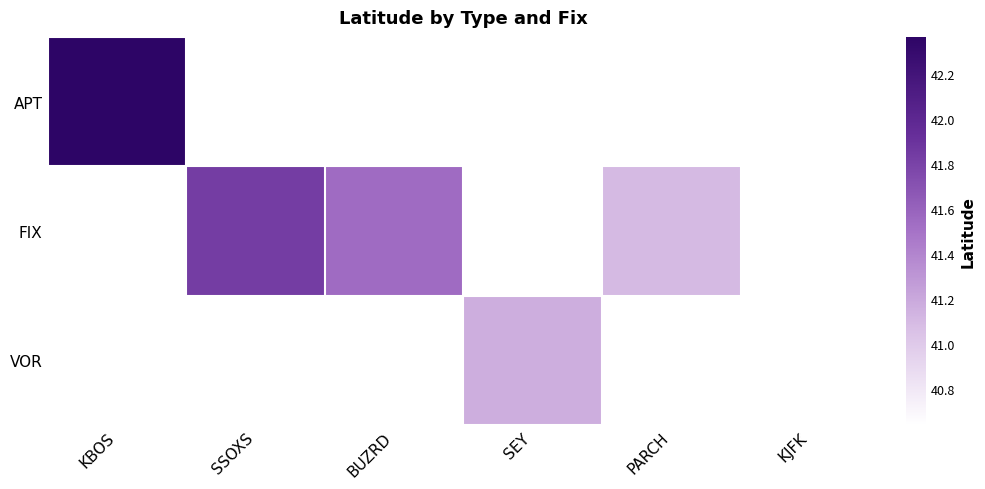

What is the greatest value displayed?

42.4